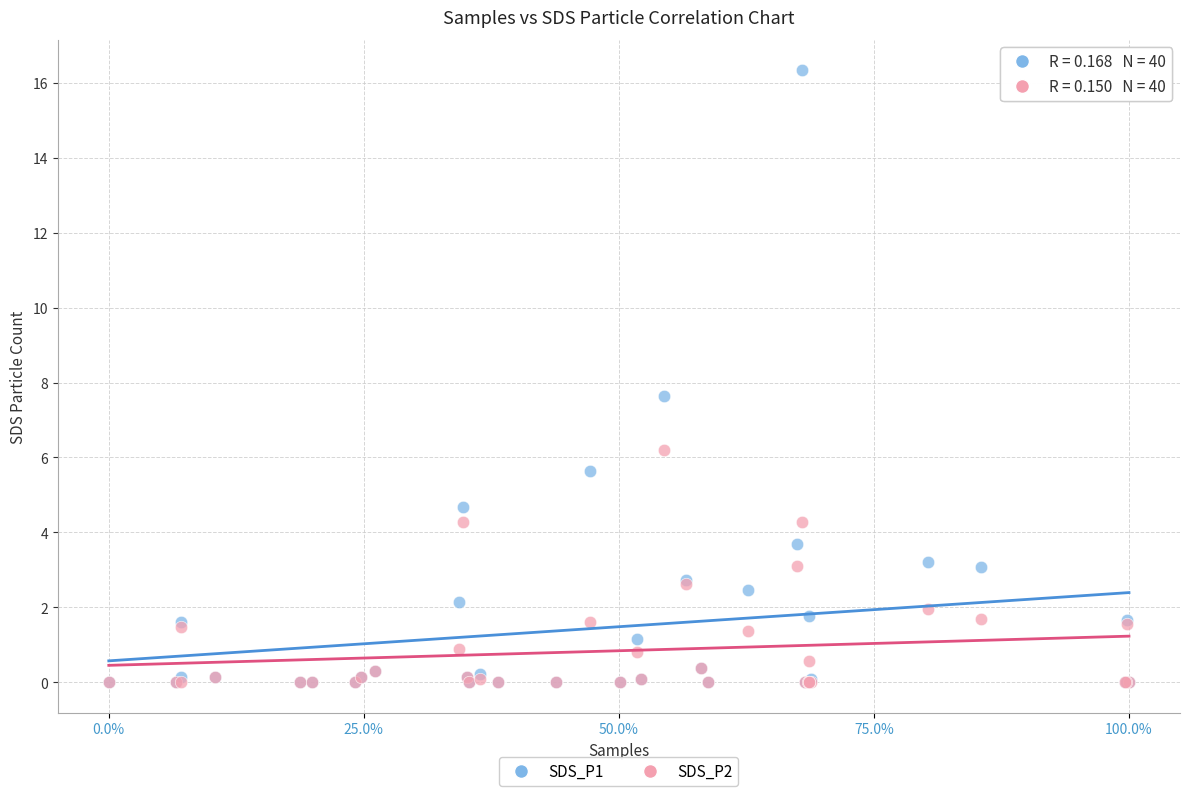

Across all series, what Y value is closest to 8?

7.7